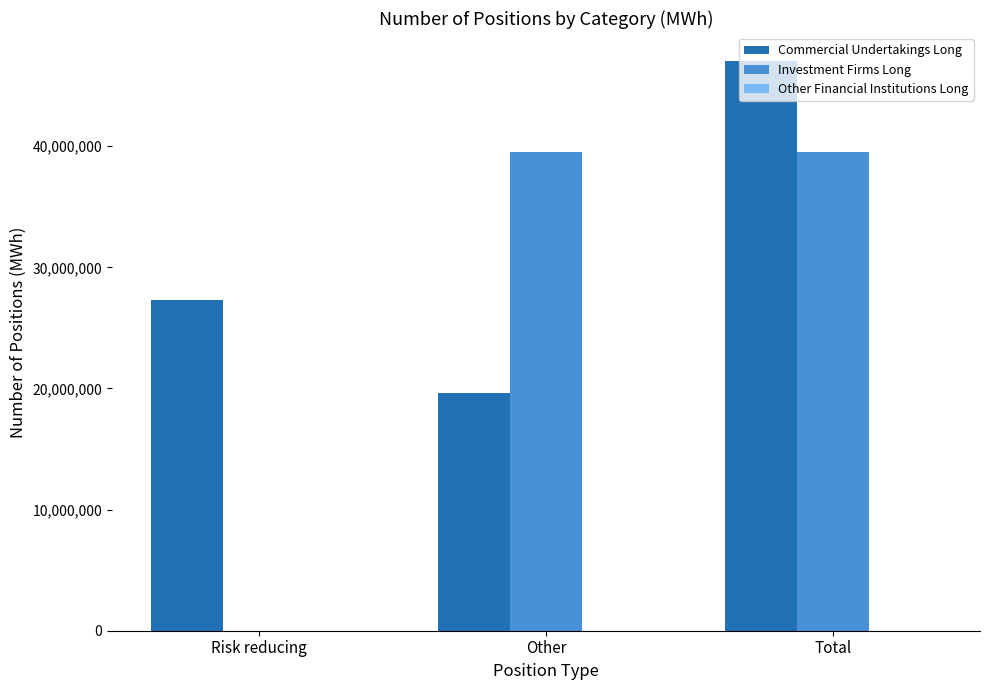

Where is Commercial Undertakings Long nearest to the value 33325179?

Risk reducing